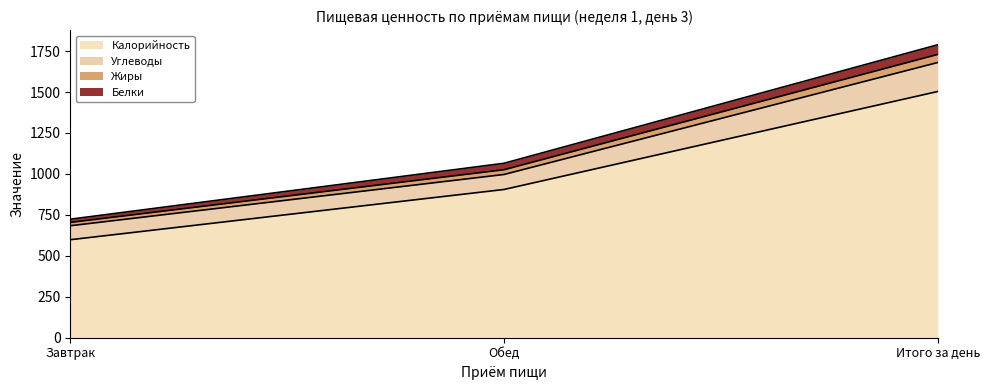

What is the highest value of the Калорийность series?

1503.3